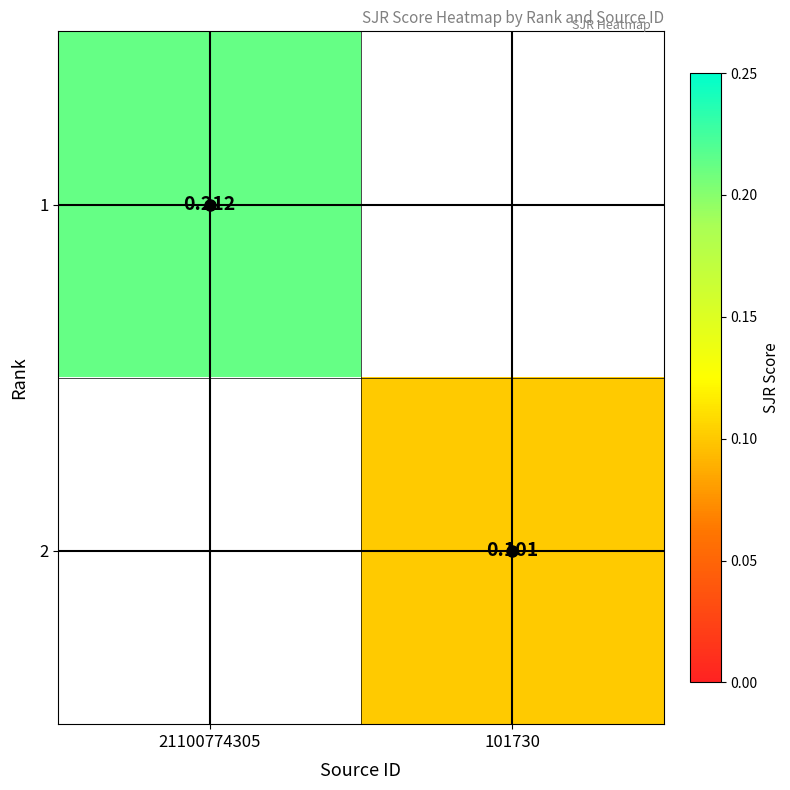

Is the value of 1 at 21100774305 greater than the value of 2 at 101730?

Yes